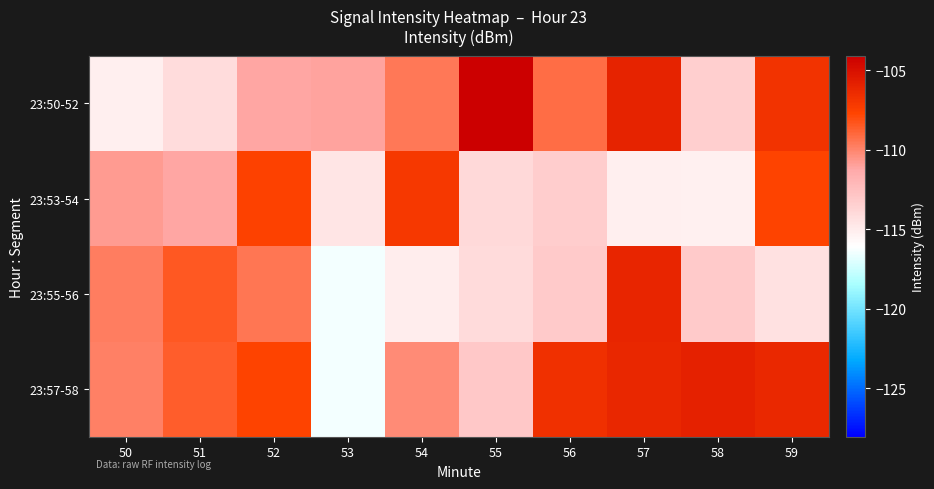

Between 53 and 51, which is larger?

53